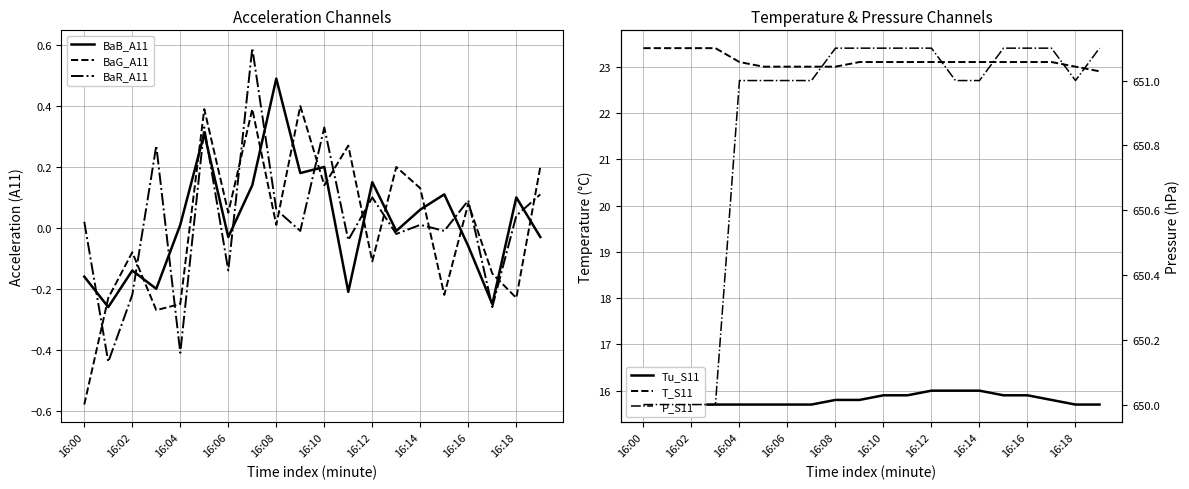

Where is the first local maximum for BaG_A11?

16:02